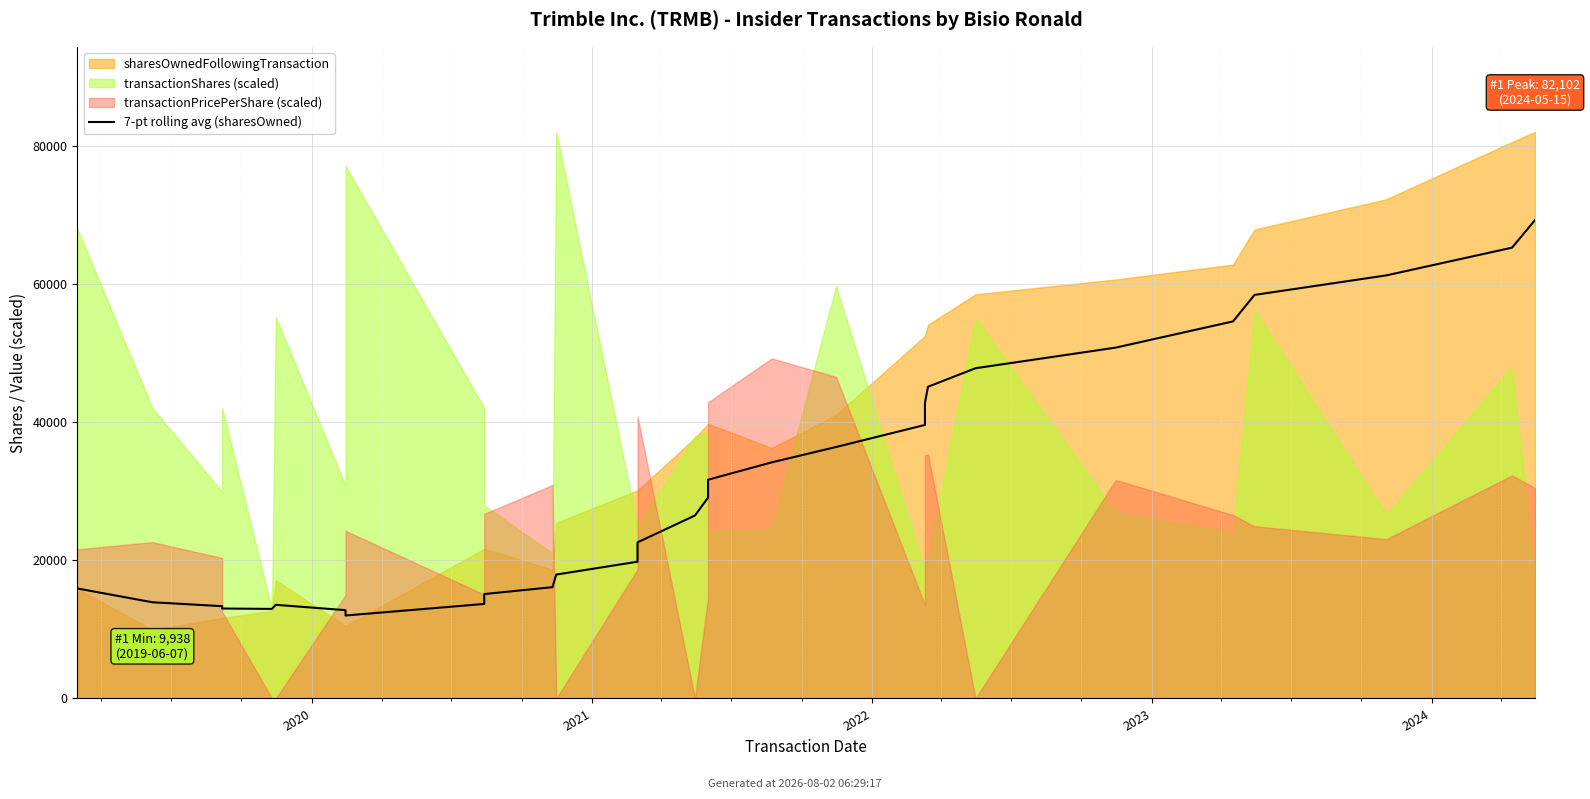

Reading left to right, transcribe all the data shown in this chart.

15938.0	15938.0	13938.0	13371.8	13032.0	12976.8	13567.6	12792.4	12017.3	13694.9	15124.6	16125.7	17950.7	19813.6	22619.3	26513.0	29100.7	31688.4	34204.7	36432.4	39628.4	42824.4	45164.7	47845.0	50833.1	54629.6	58468.6	61297.7	65312.9	69306.0